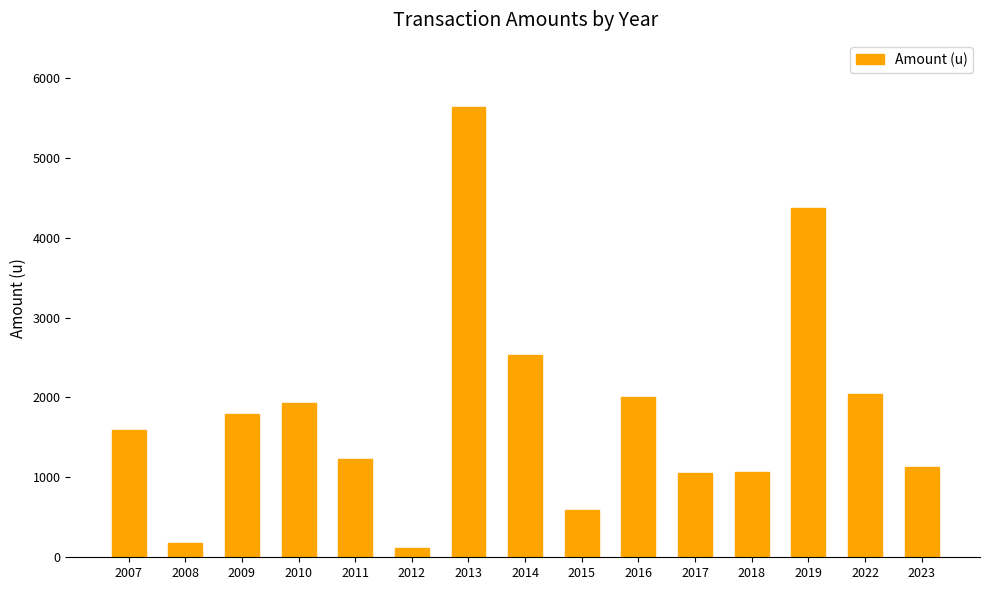

What is the average value?

1816